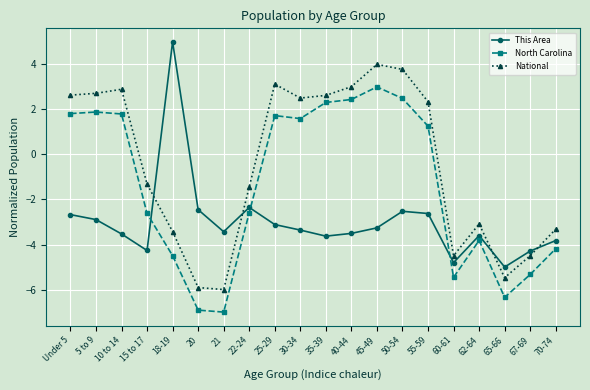

Is it true that National equals -0.9 at 62-64?

False